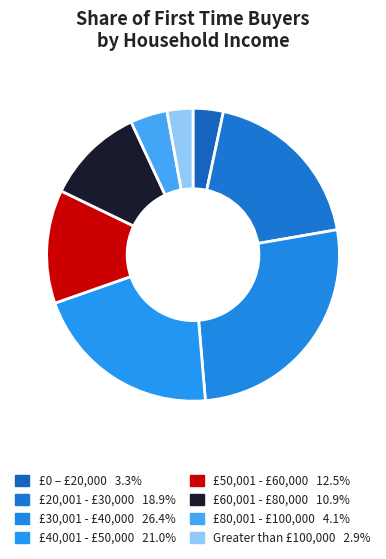

Is there a majority slice in this chart?

No